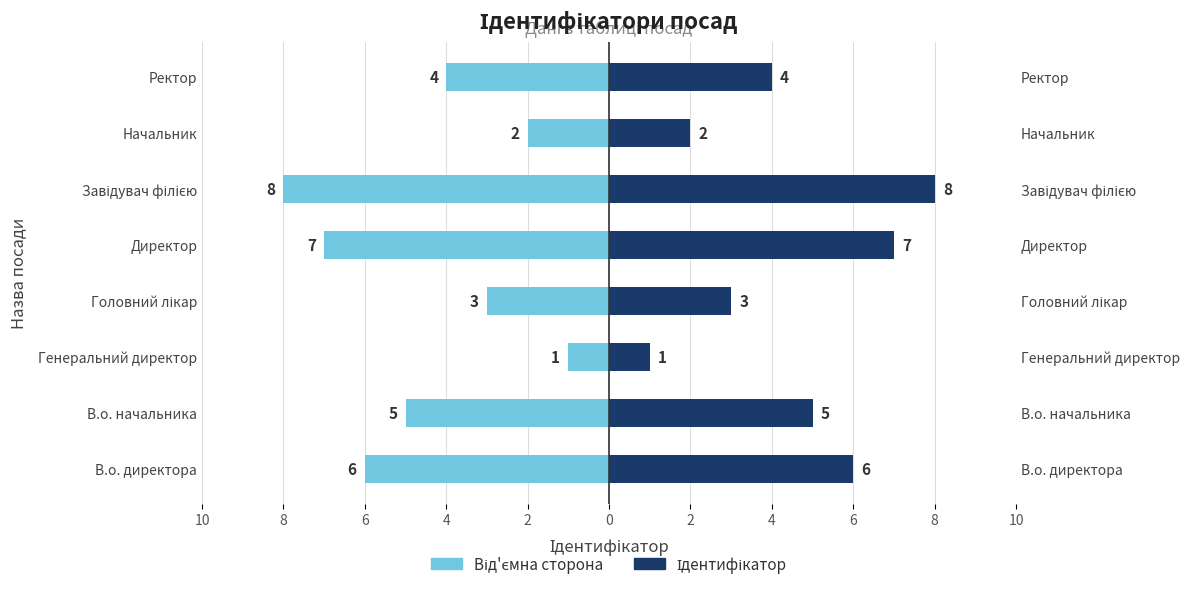

How many bars are there in total?

16